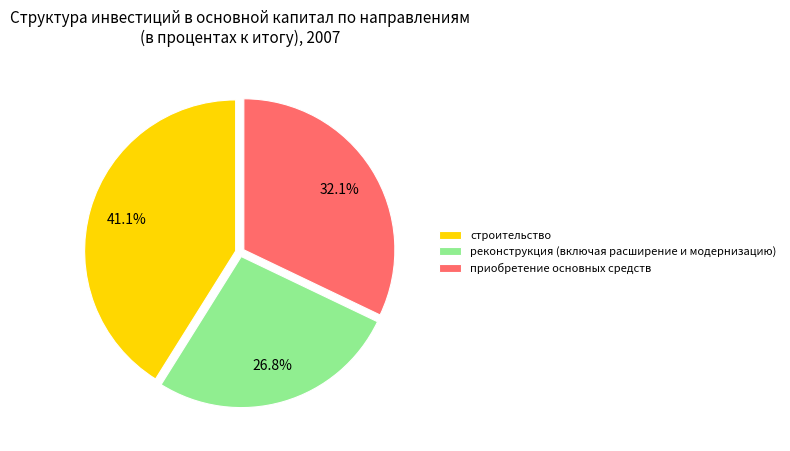

What is the ratio of the value at приобретение основных средств to the value at строительство?

0.8